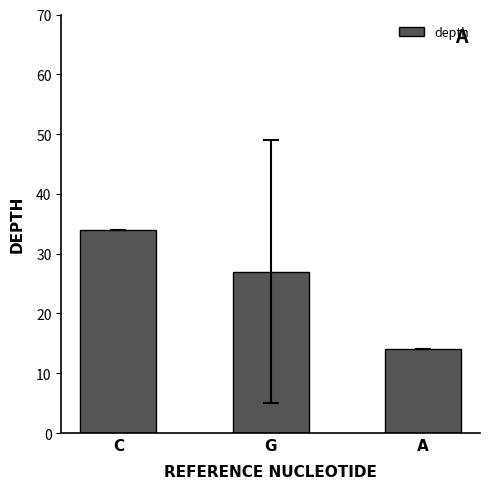

Reading left to right, transcribe all the data shown in this chart.

C=34	G=27	A=14